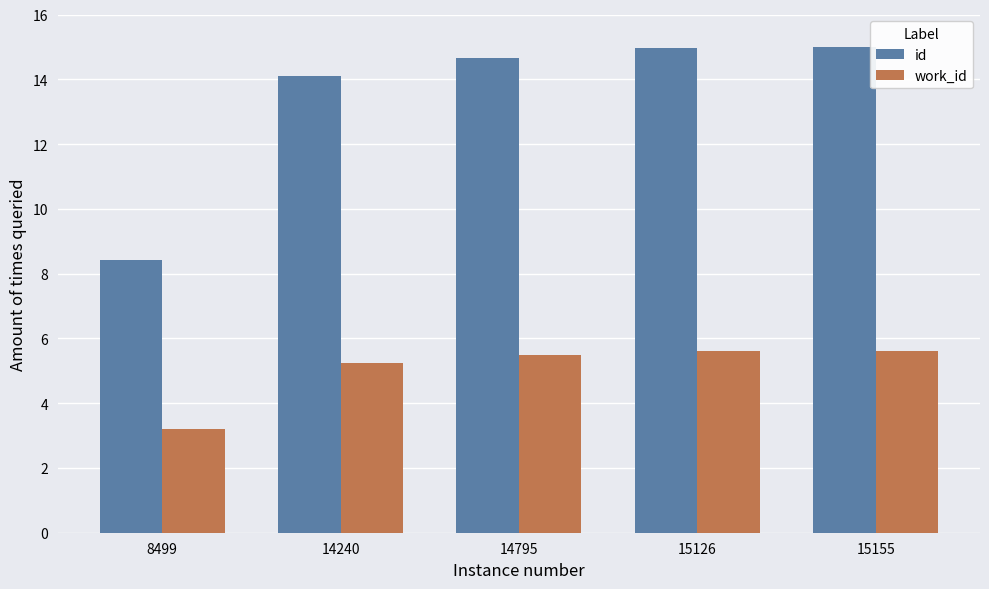

What is the maximum value for id?

15.0